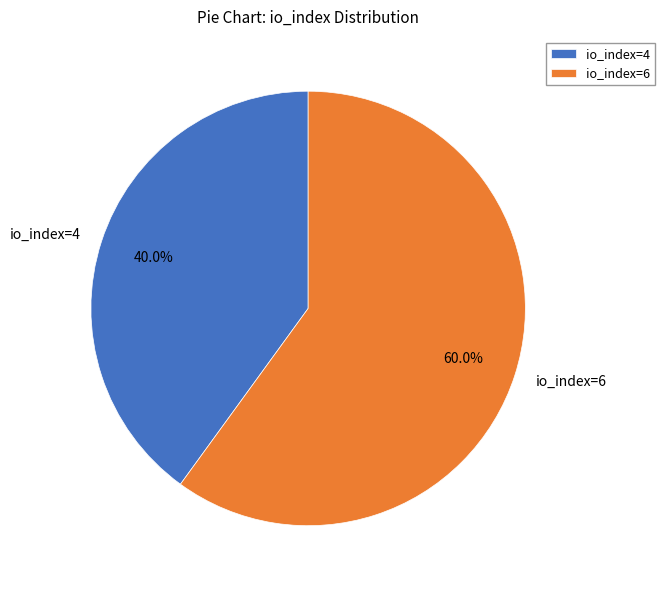

The io_index=4 slice represents 49% of the pie. True or false?

False